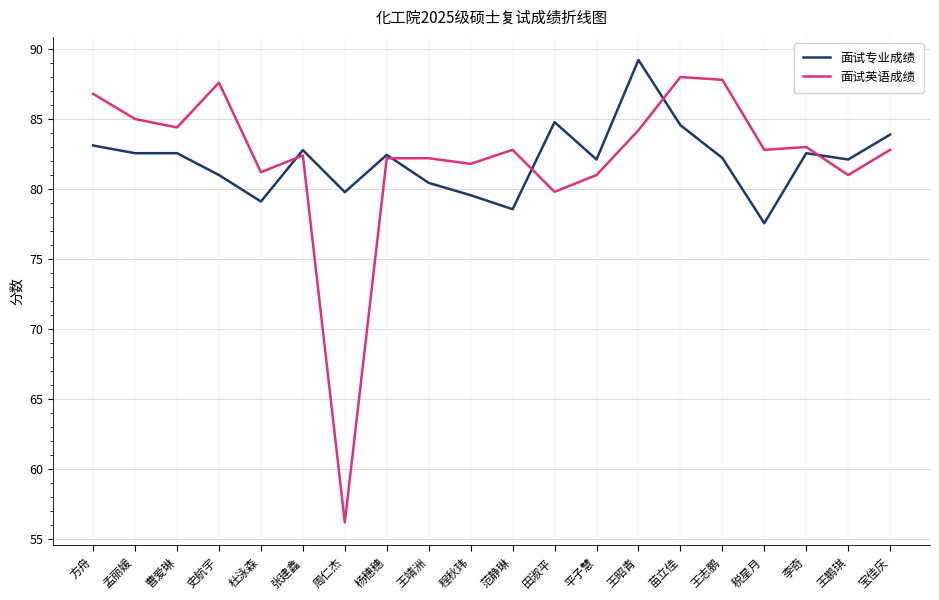

Does the chart have visible grid lines?

Yes